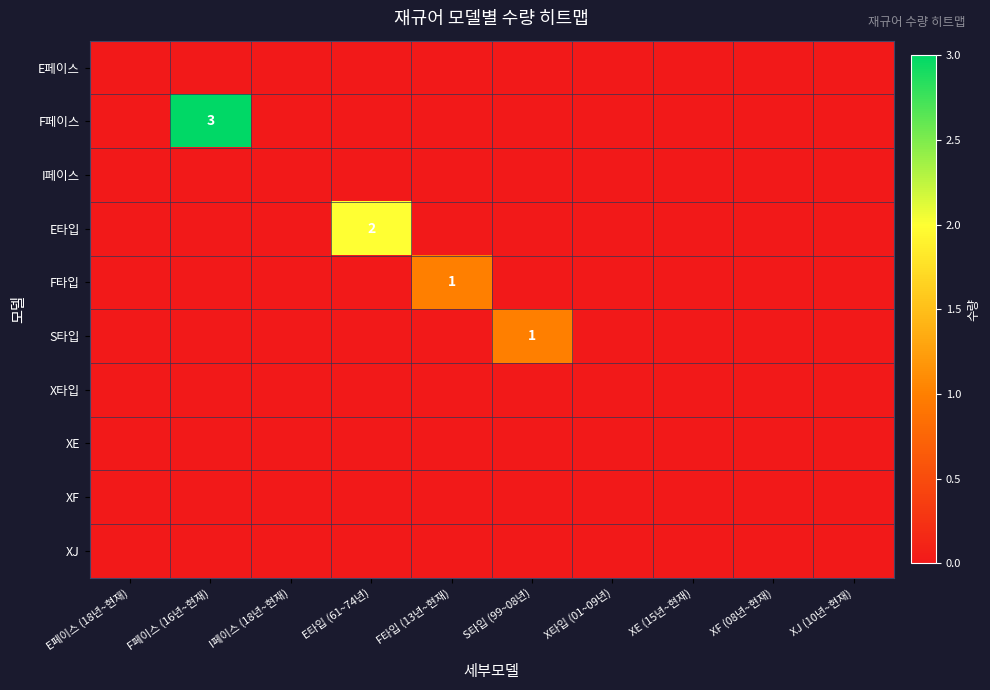

Which category has the highest value in the E페이스 series?

E페이스 (18년~현재)